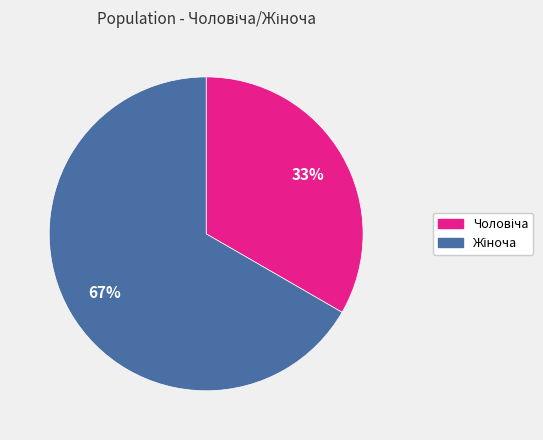

Is there a majority slice in this chart?

Yes